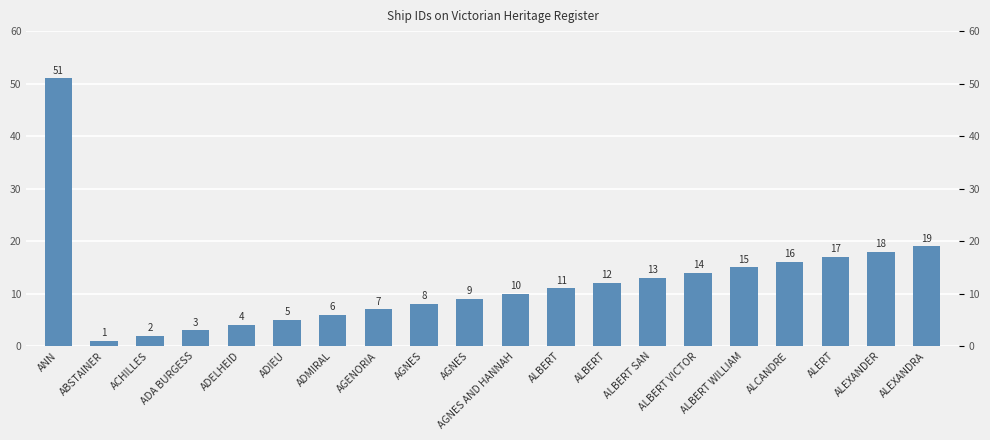

Rank the categories by value from lowest to highest.

ABSTAINER, ACHILLES, ADA BURGESS, ADELHEID, ADIEU, ADMIRAL, AGENORIA, AGNES, AGNES, AGNES AND HANNAH, ALBERT, ALBERT, ALBERT SAN, ALBERT VICTOR, ALBERT WILLIAM, ALCANDRE, ALERT, ALEXANDER, ALEXANDRA, ANN